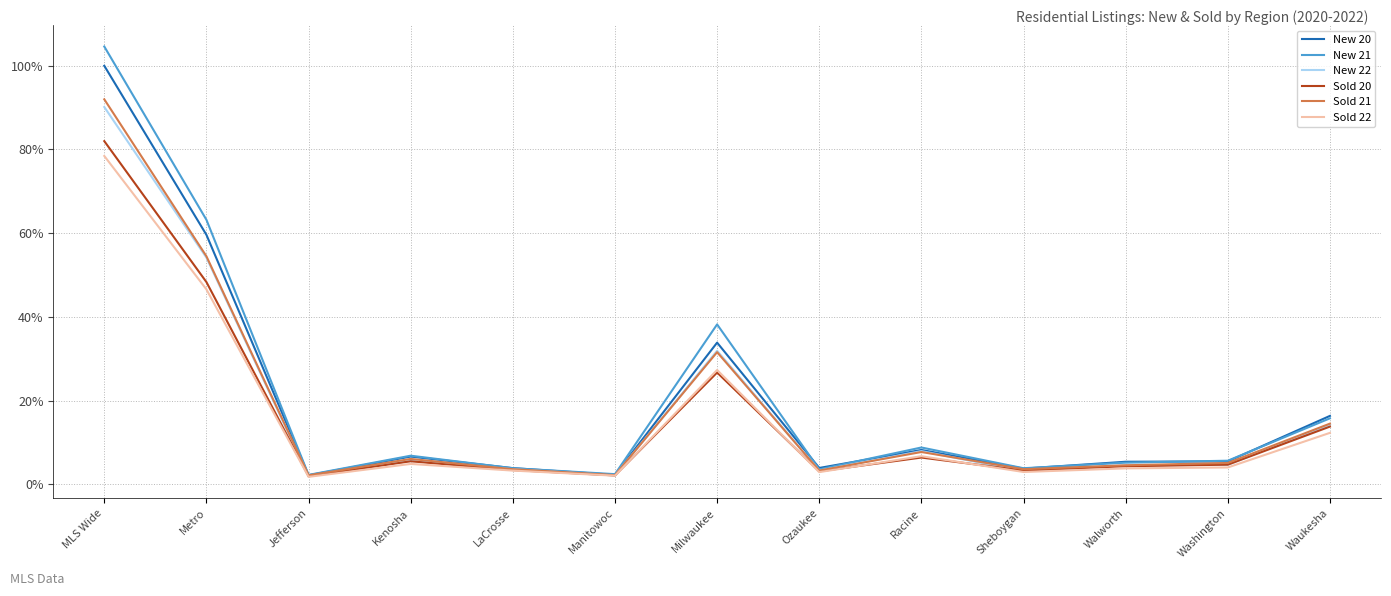

Where is Sold 22 nearest to the value 40?

Metro